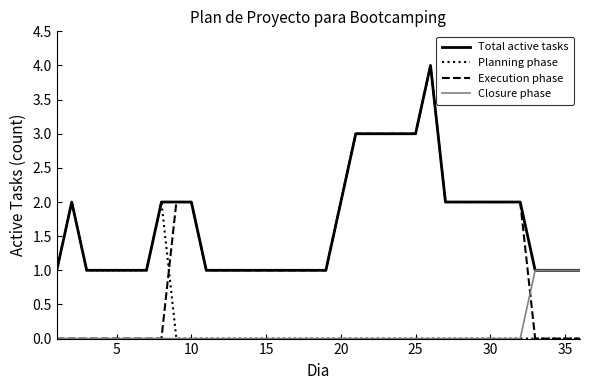

Which series has the largest total across all categories?

Total active tasks